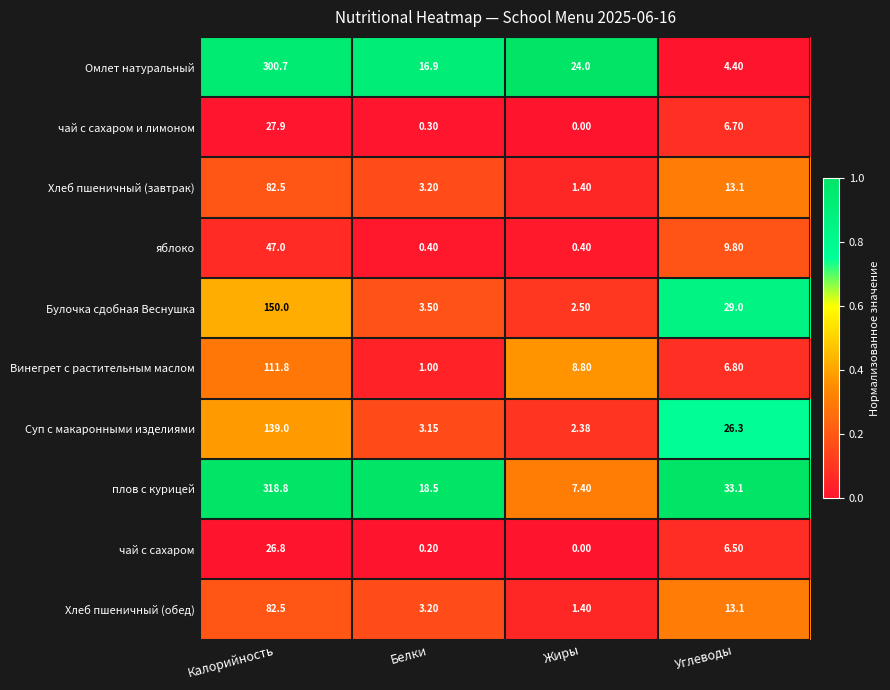

Rank the categories by Омлет натуральный value from lowest to highest.

Углеводы, Белки, Жиры, Калорийность